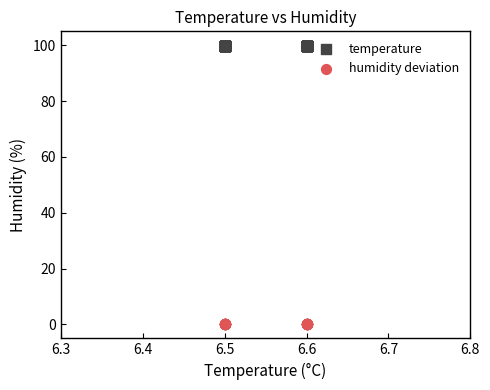

Which series contains the highest Y value?

temperature